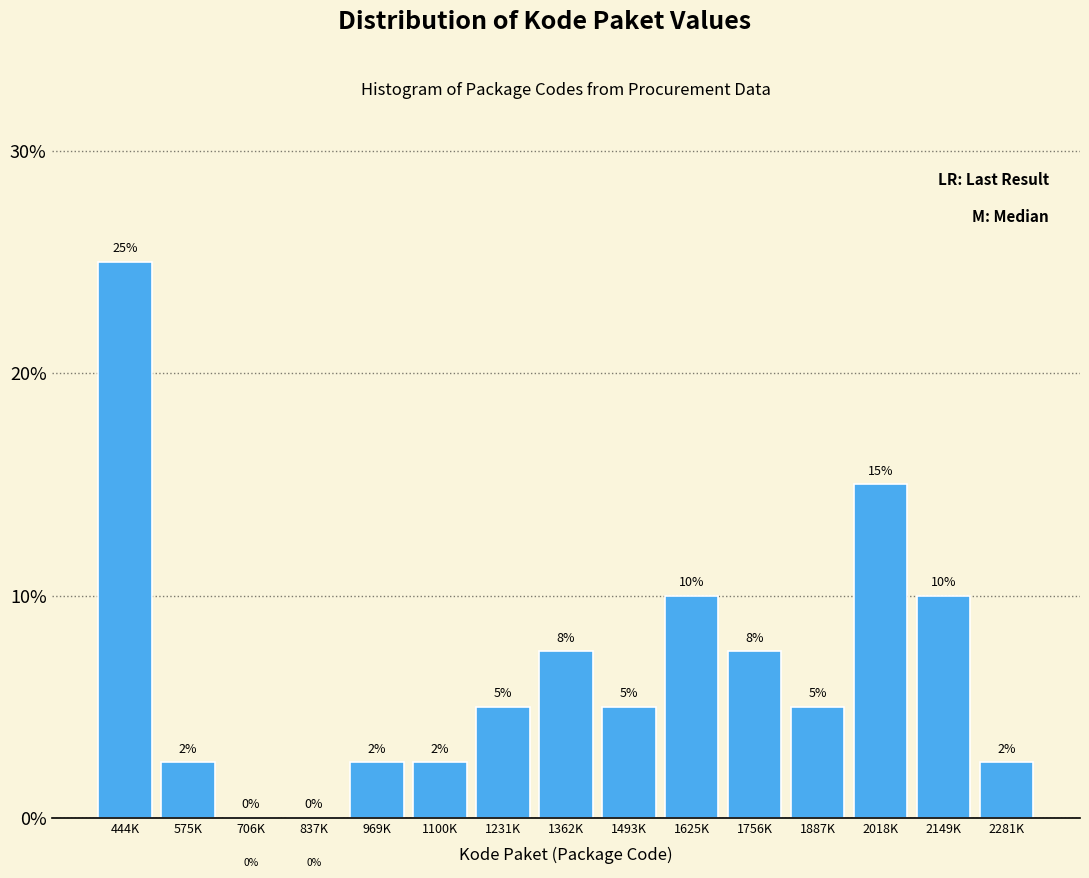

Approximately how many times larger is the value at 2149K compared to 1493K?

2.0